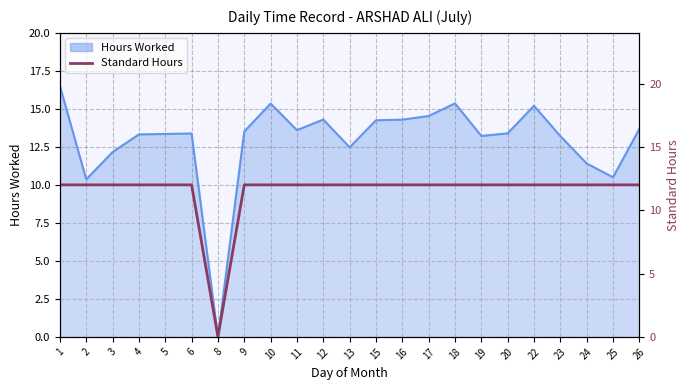

True or false: the data shows 17 at 23.

False